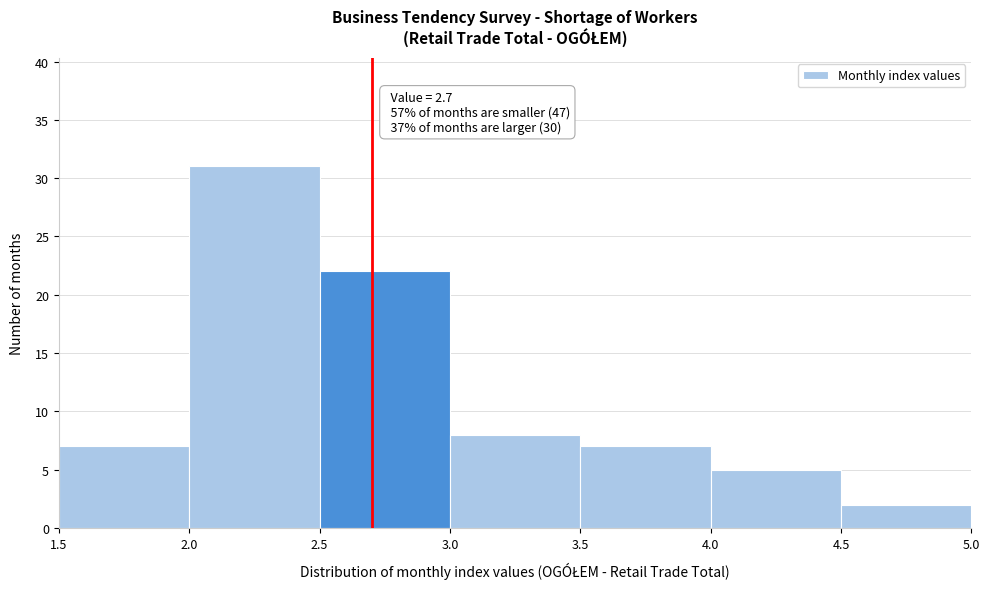

Over which range of the x-axis is the bar tallest?

2.0 to 2.5